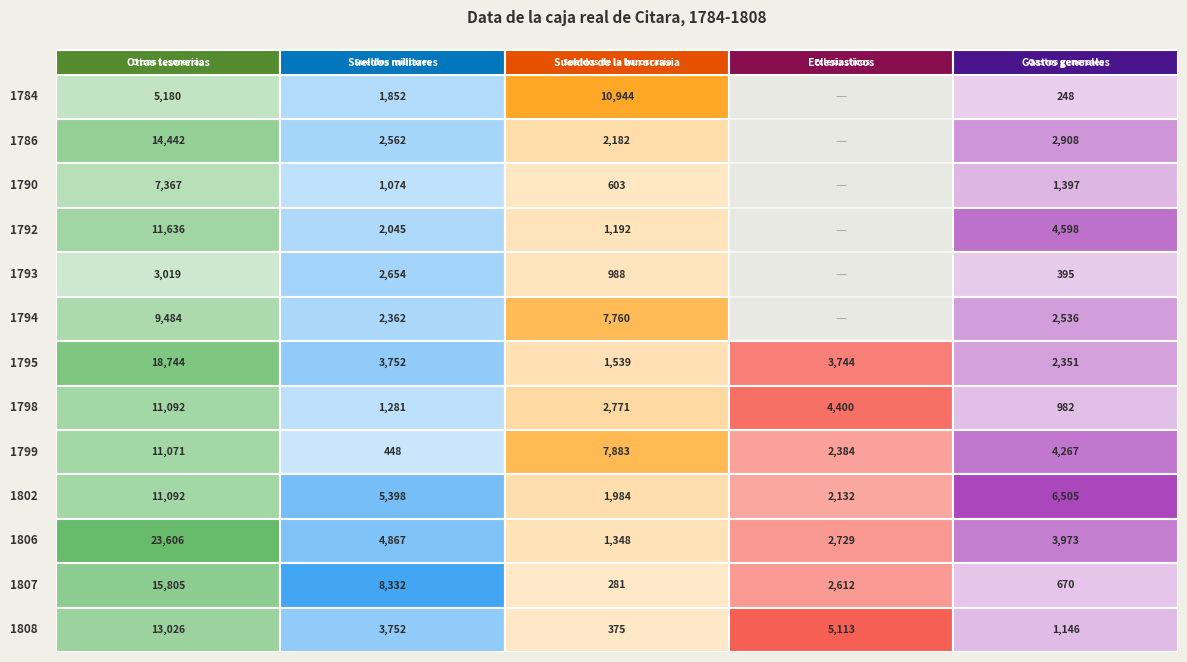

Reading left to right, extract all data points from this chart.

1784: 5180	1852	10944	0	248
1786: 14442	2562	2182	0	2908
1790: 7367	1074	603	0	1397
1792: 11636	2045	1192	0	4598
1793: 3019	2654	988	0	395
1794: 9484	2362	7760	0	2536
1795: 18744	3752	1539	3744	2351
1798: 11092	1281	2771	4400	982
1799: 11071	448	7883	2384	4267
1802: 11092	5398	1984	2132	6505
1806: 23606	4867	1348	2729	3973
1807: 15805	8332	281	2612	670
1808: 13026	3752	375	5113	1146